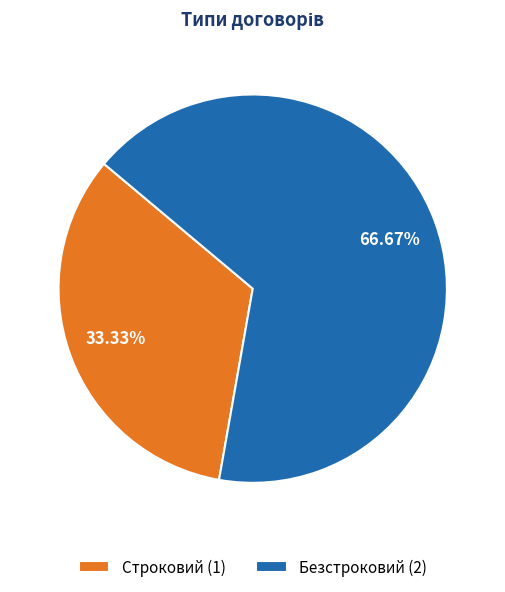

To the nearest percent, what percentage of the pie is Строковий?

33%